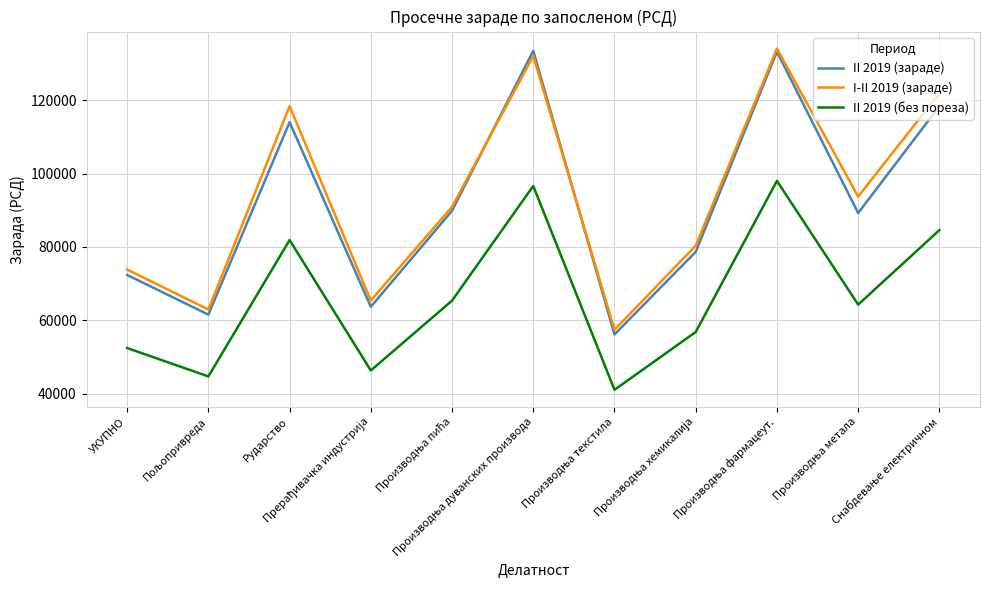

True or false: II 2019 (зараде) and II 2019 (без пореза) cross at least once.

False